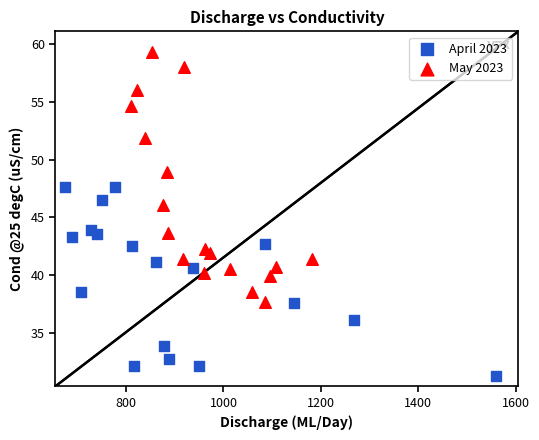

Which series contains the highest Y value?

May 2023